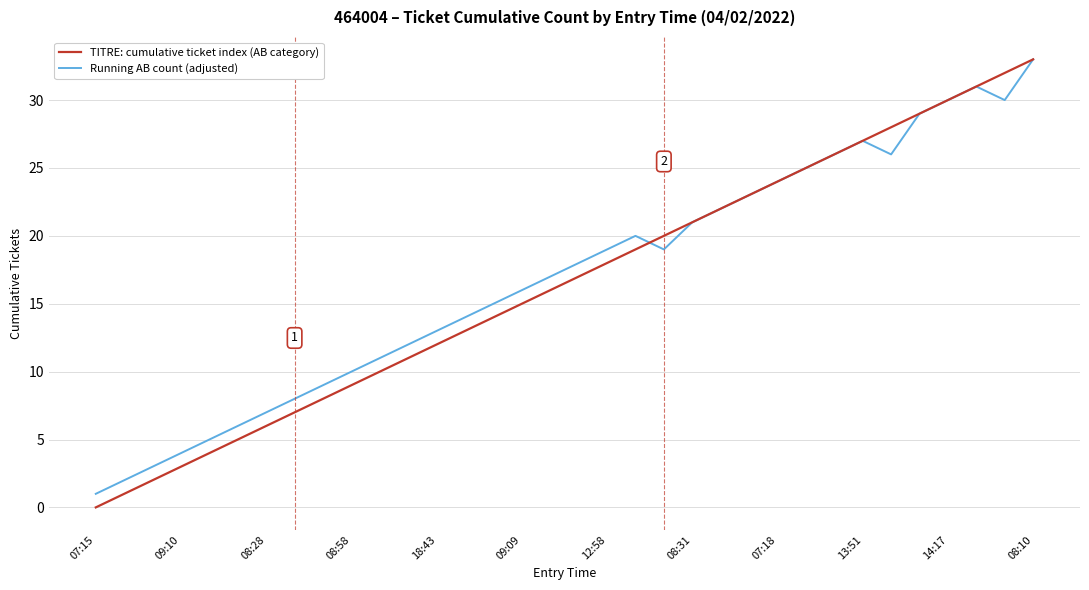

Count the number of categories in the chart.

34